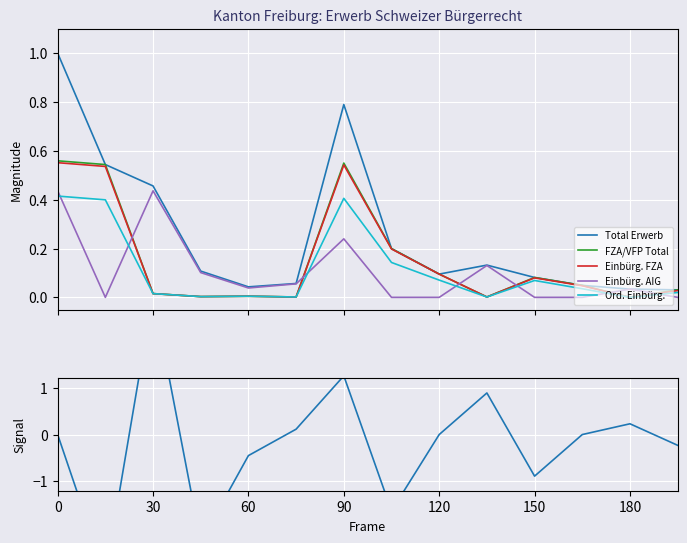

What is the sum of all Ord. Einbürg. values?

1.6